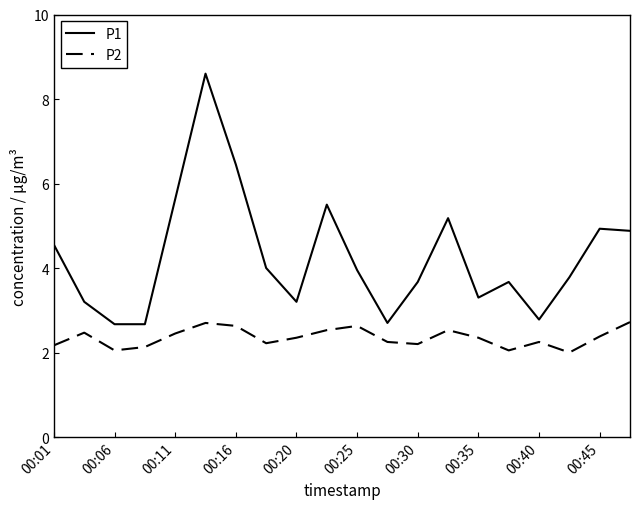

True or false: P1 and P2 cross at least once.

False